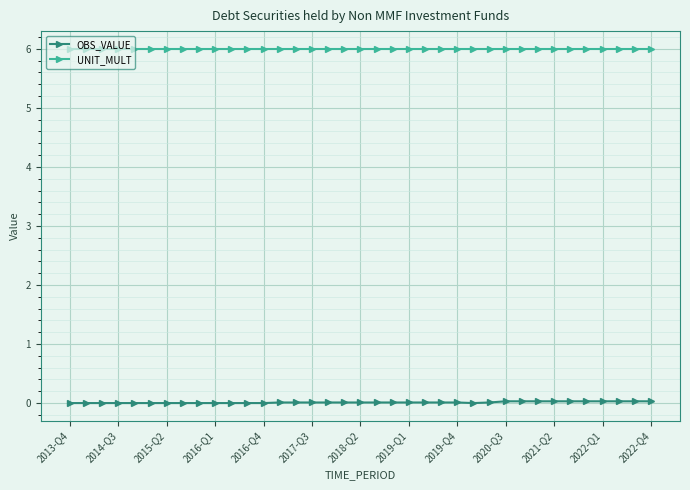

True or false: OBS_VALUE and UNIT_MULT cross at least once.

False